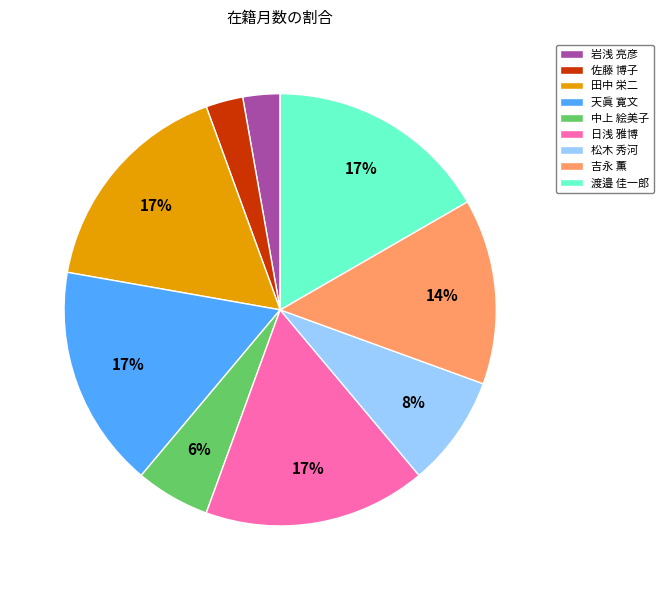

To the nearest percent, what percentage of the pie is 日浅 雅博?

17%